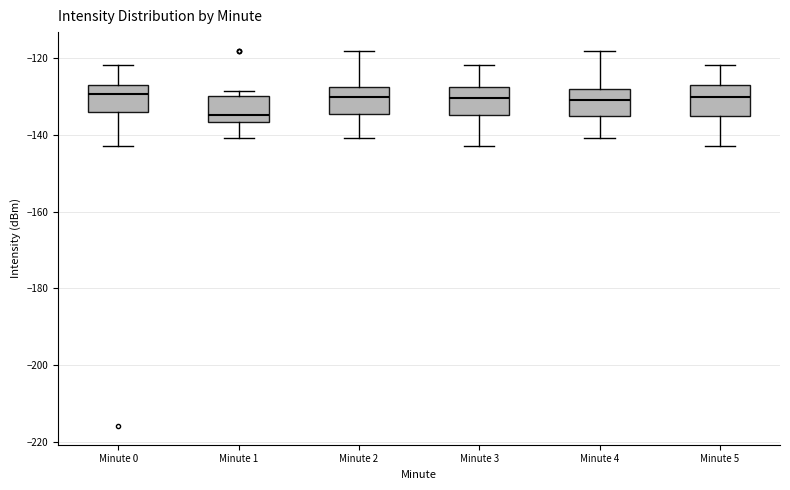

Reading left to right, transcribe this box plot: for each box, give where its median line is, the range the box spans, and where its two whiskers end, as read against the y-axis. The values are not printed on the chart, so give them approximately, as read against the axis.

Minute 0: median -130, box -134 to -128, whiskers -142 to -122
Minute 1: median -134, box -136 to -130, whiskers -140 to -128
Minute 2: median -130, box -134 to -128, whiskers -140 to -118
Minute 3: median -130, box -136 to -128, whiskers -142 to -122
Minute 4: median -130, box -136 to -128, whiskers -140 to -118
Minute 5: median -130, box -136 to -128, whiskers -142 to -122